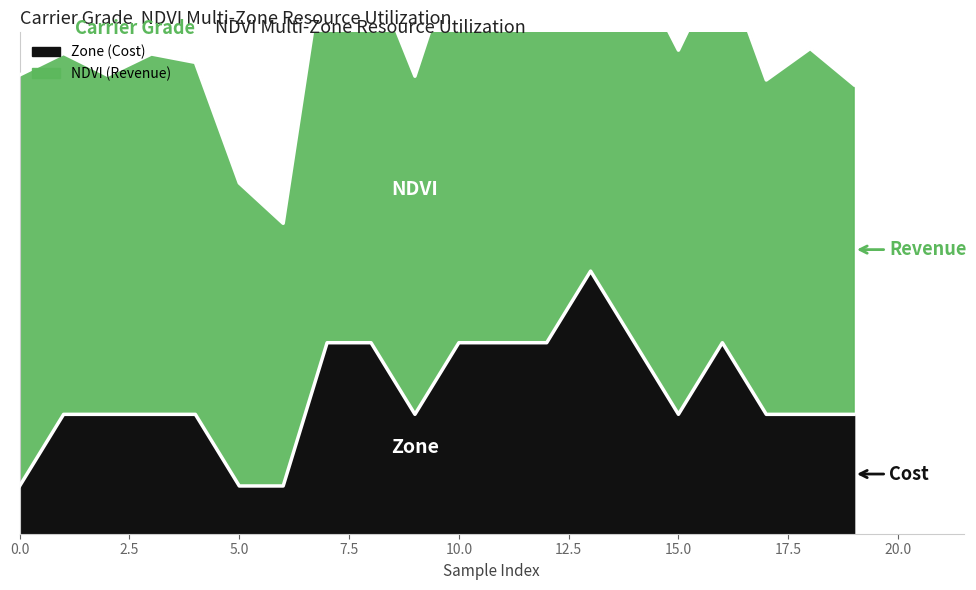

What is the difference between the second highest and minimum values?

0.3